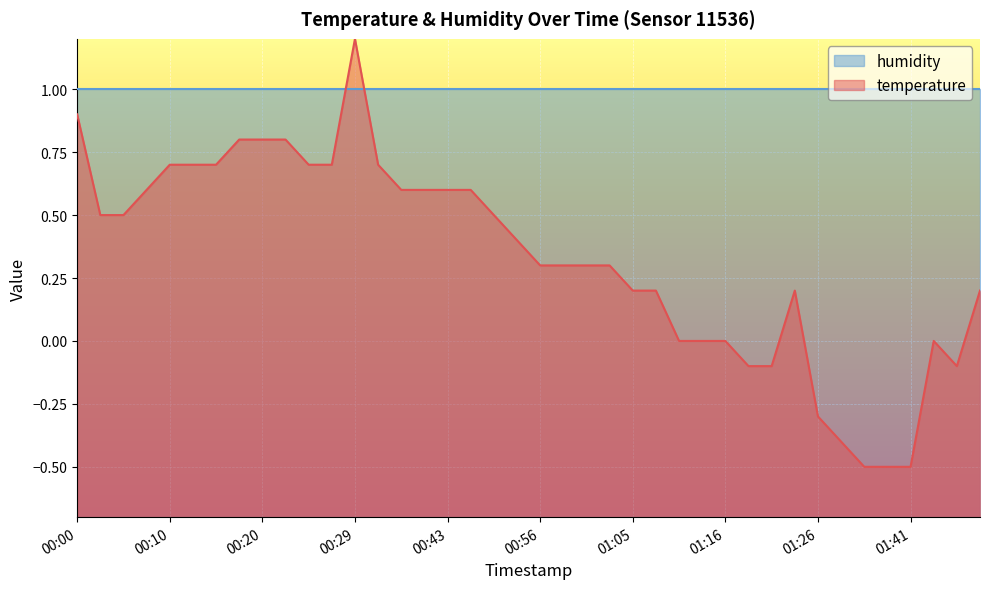

What is the minimum value shown in the chart?

-0.5